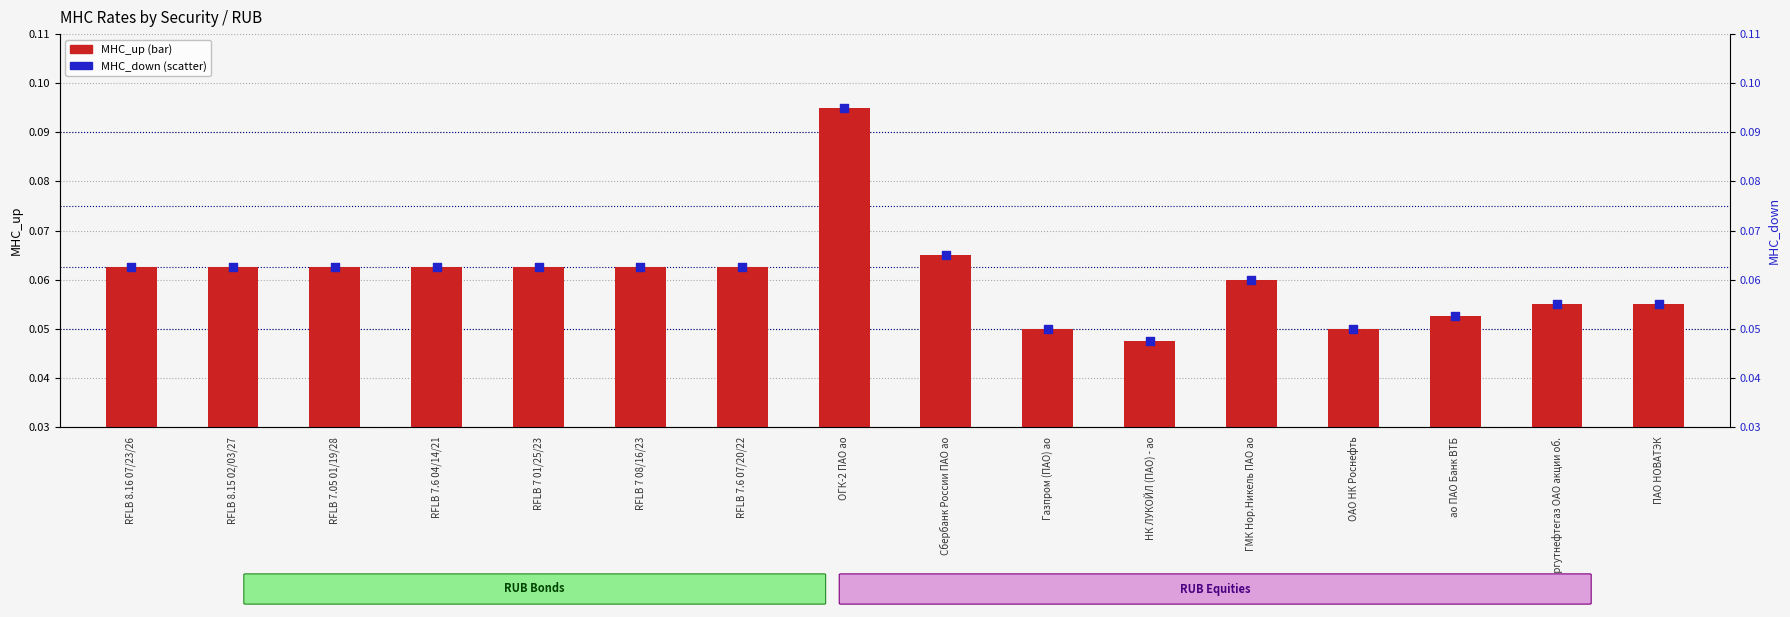

Is the value of MHC_down at Газпром (ПАО) ао greater than the value of MHC_up at RFLB 7 08/16/23?

No